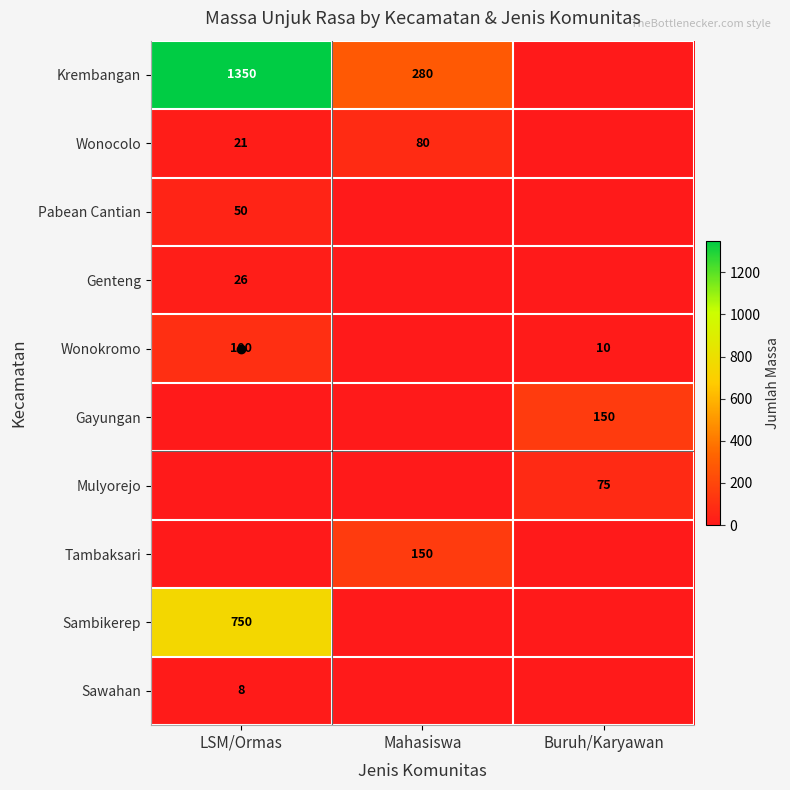

The value of Wonocolo at Mahasiswa is 80. True or false?

True